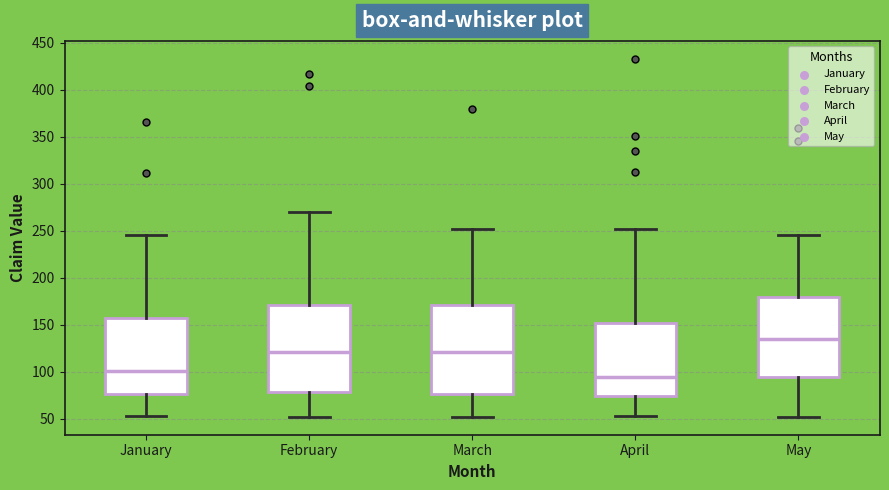

Reading left to right, read every box against the y-axis: the position of its median line, the range the box covers, and the ends of its whiskers. The values are not printed on the chart, so give them approximately, as read against the axis.

January: median 100, box 75 to 155, whiskers 55 to 245
February: median 120, box 80 to 170, whiskers 50 to 270
March: median 120, box 75 to 170, whiskers 50 to 250
April: median 95, box 75 to 150, whiskers 55 to 250
May: median 135, box 95 to 180, whiskers 50 to 245